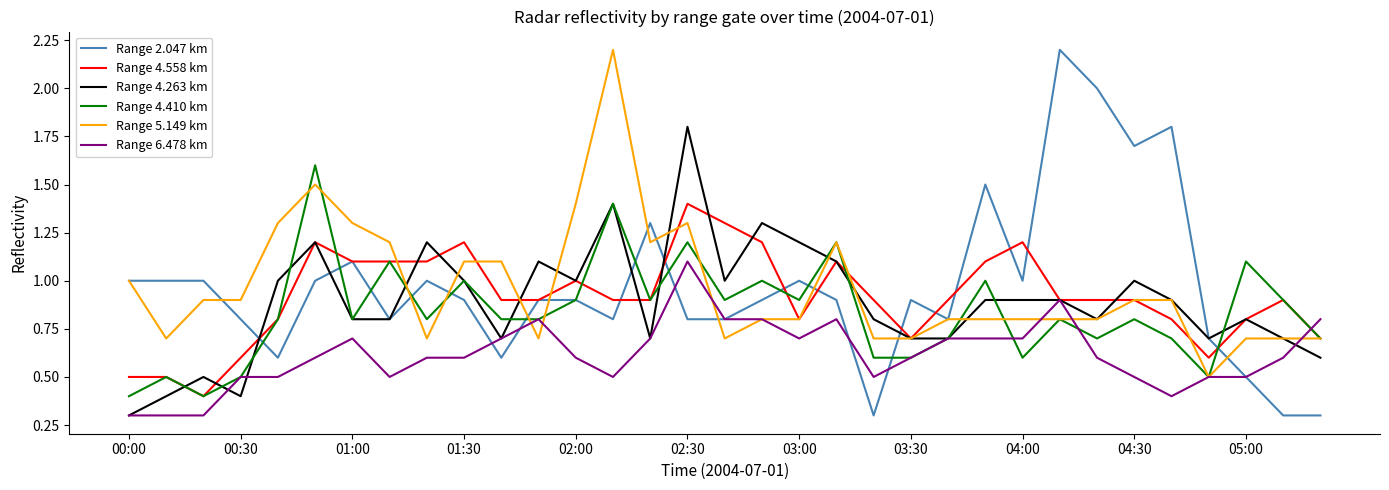

What is the minimum value for Range 2.047 km?

0.3